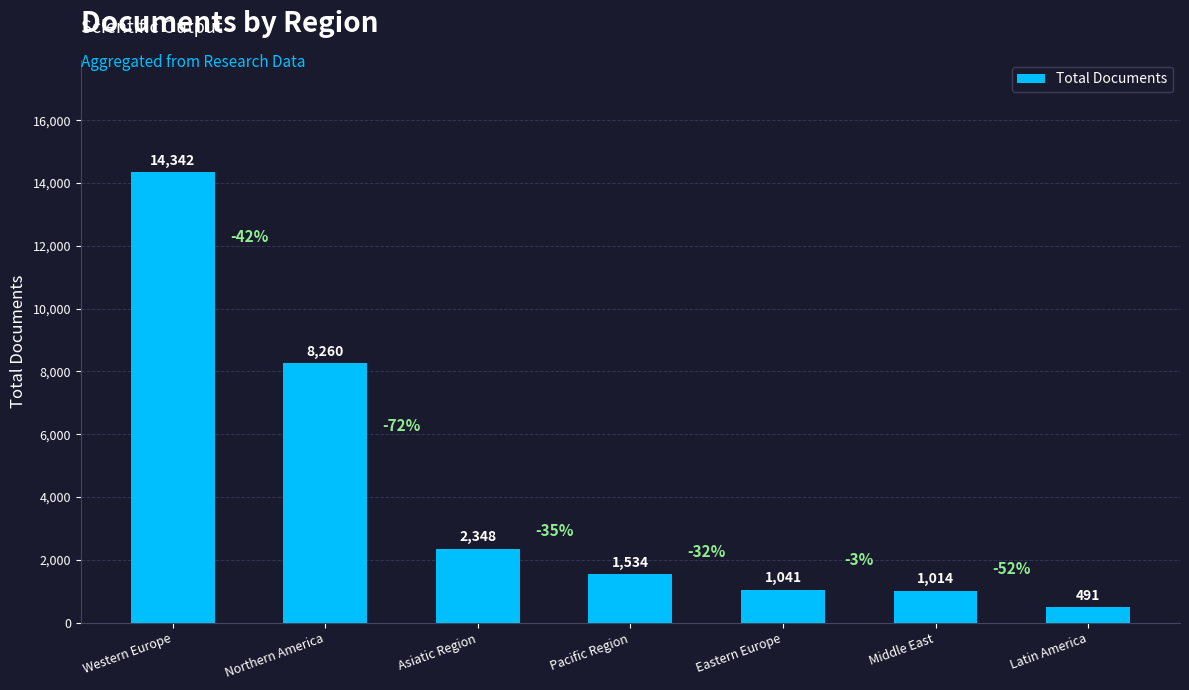

Which category has the highest value across all series?

Western Europe